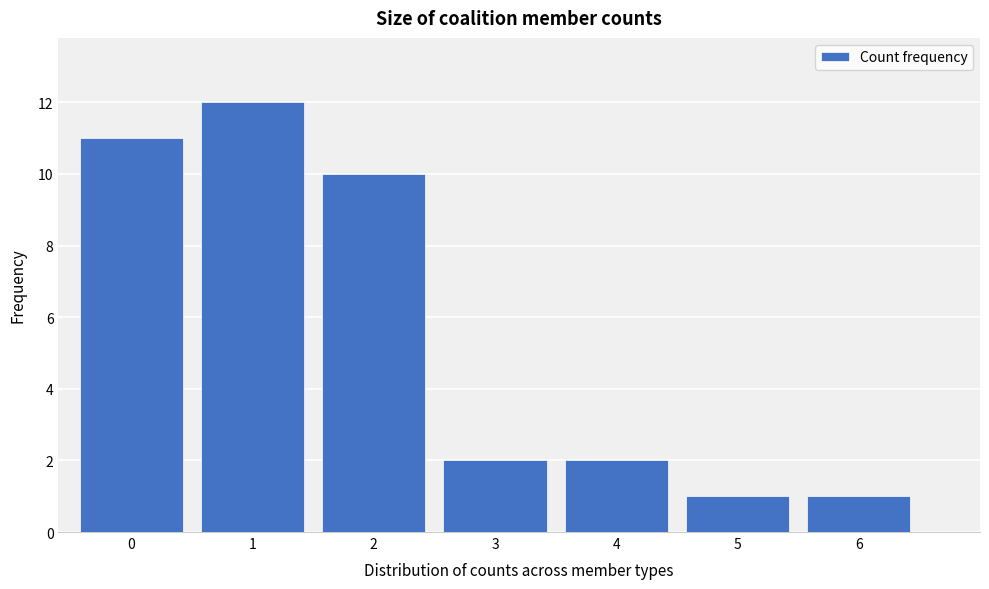

Reading right to left, list all the values displayed in this chart.

6=1	5=1	4=2	3=2	2=10	1=12	0=11